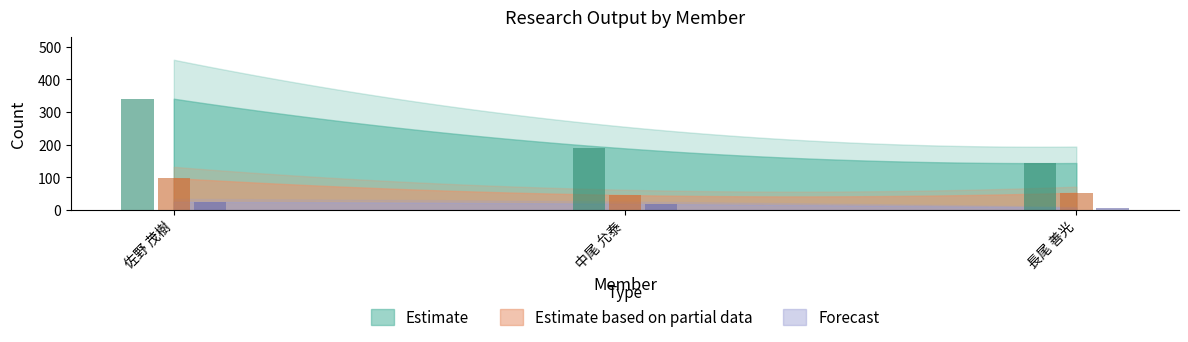

Which category has the highest value in the 著作合計(欧文) series?

佐野 茂樹